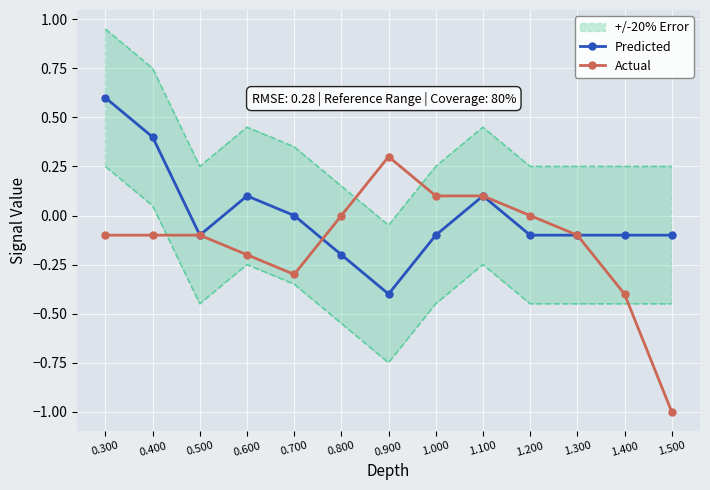

True or false: Actual has a value of 0.1 at 1.000.

True